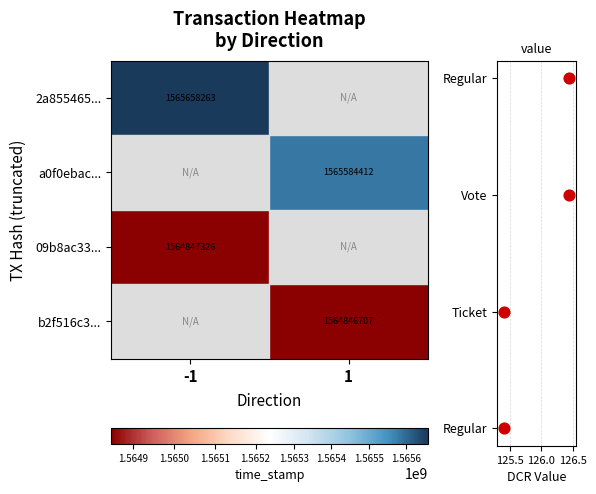

What is the sum of the a0f0ebac4e2cff600ad3a1cc6c0045457711d08 values at direction and time_stamp?

1565584413